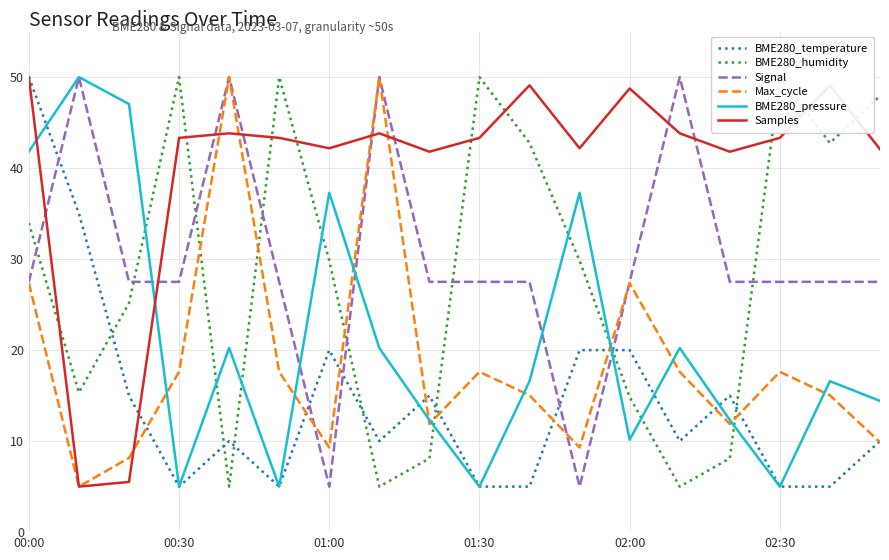

What is the difference between the maximum and minimum values in the BME280_temperature series?

45.0